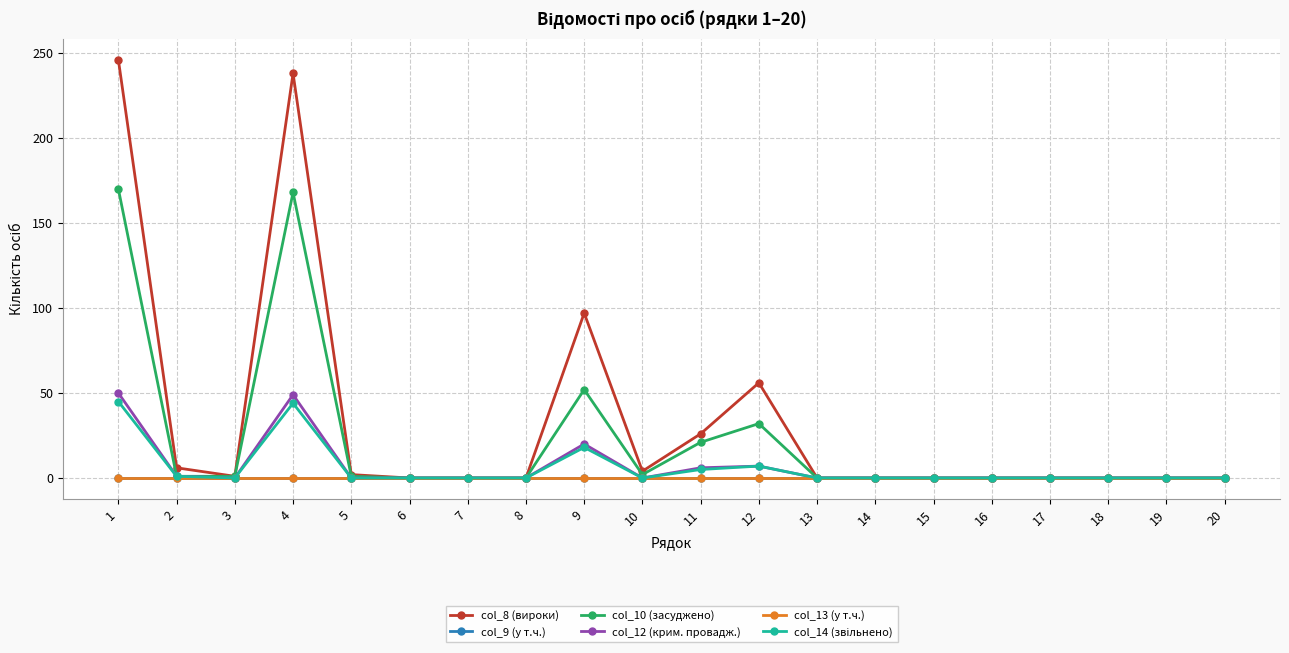

Does the chart have visible grid lines?

Yes